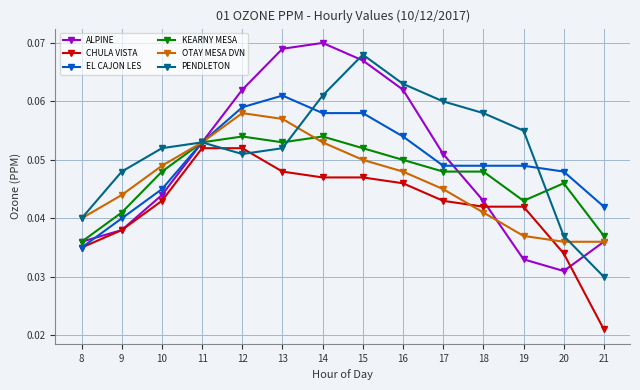

Which series changed the most between 17 and 19?

ALPINE